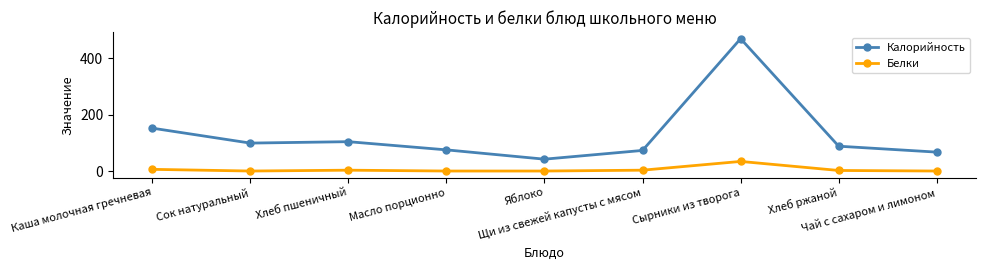

How many interior local valleys does the Калорийность series have?

2